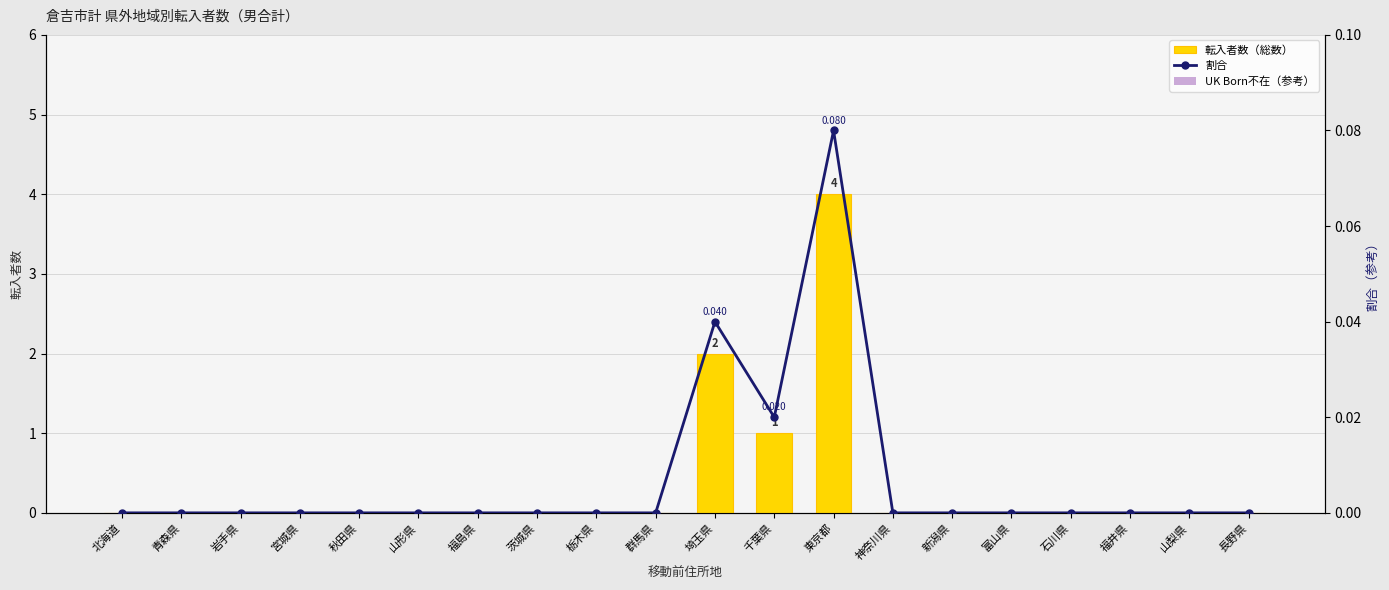

Reading right to left, extract all data points from this chart.

転入者数（総数）: 長野県=0.0	山梨県=0.0	福井県=0.0	石川県=0.0	富山県=0.0	新潟県=0.0	神奈川県=0.0	東京都=4.0	千葉県=1.0	埼玉県=2.0	群馬県=0.0	栃木県=0.0	茨城県=0.0	福島県=0.0	山形県=0.0	秋田県=0.0	宮城県=0.0	岩手県=0.0	青森県=0.0	北海道=0.0
割合: 長野県=0.0	山梨県=0.0	福井県=0.0	石川県=0.0	富山県=0.0	新潟県=0.0	神奈川県=0.0	東京都=0.1	千葉県=0.0	埼玉県=0.0	群馬県=0.0	栃木県=0.0	茨城県=0.0	福島県=0.0	山形県=0.0	秋田県=0.0	宮城県=0.0	岩手県=0.0	青森県=0.0	北海道=0.0
UK Born不在（参考）: 長野県=0.0	山梨県=0.0	福井県=0.0	石川県=0.0	富山県=0.0	新潟県=0.0	神奈川県=0.0	東京都=0.0	千葉県=0.0	埼玉県=0.0	群馬県=0.0	栃木県=0.0	茨城県=0.0	福島県=0.0	山形県=0.0	秋田県=0.0	宮城県=0.0	岩手県=0.0	青森県=0.0	北海道=0.0